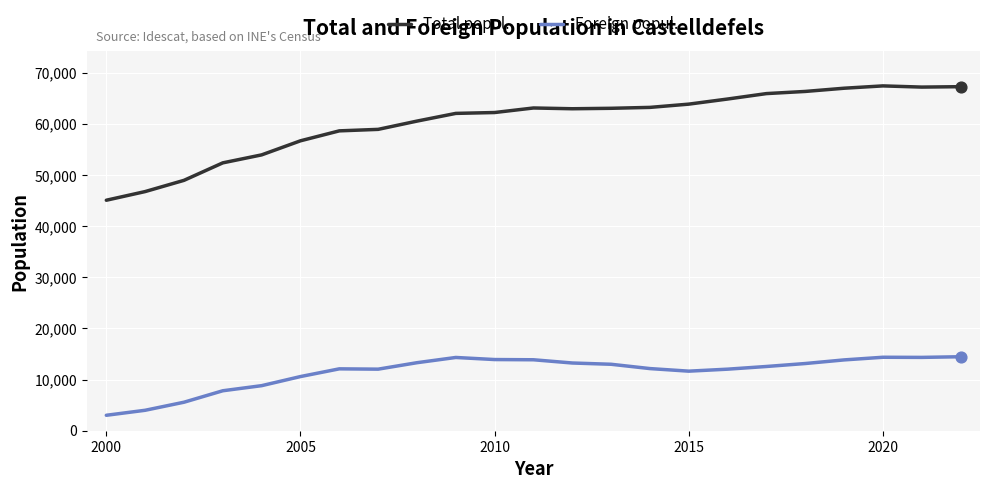

Which series has the largest total across all categories?

Total popul.